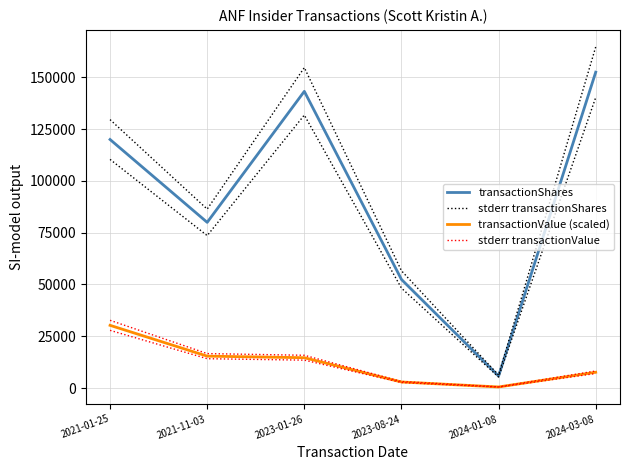

The stderr transactionValue series shows 562.9 at 2024-01-08. True or false?

True